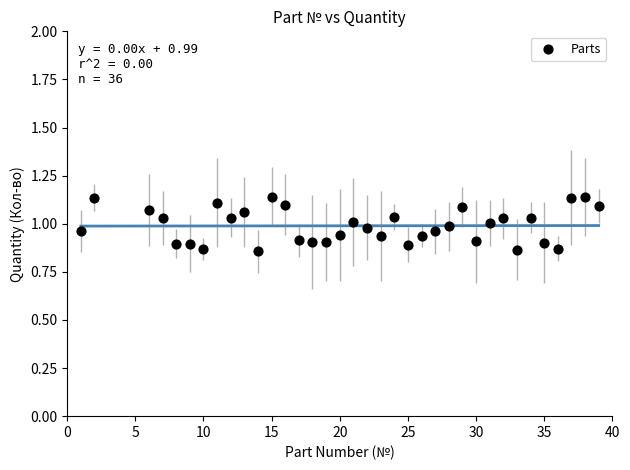

What is the range of Y values (max minus min)?

0.3